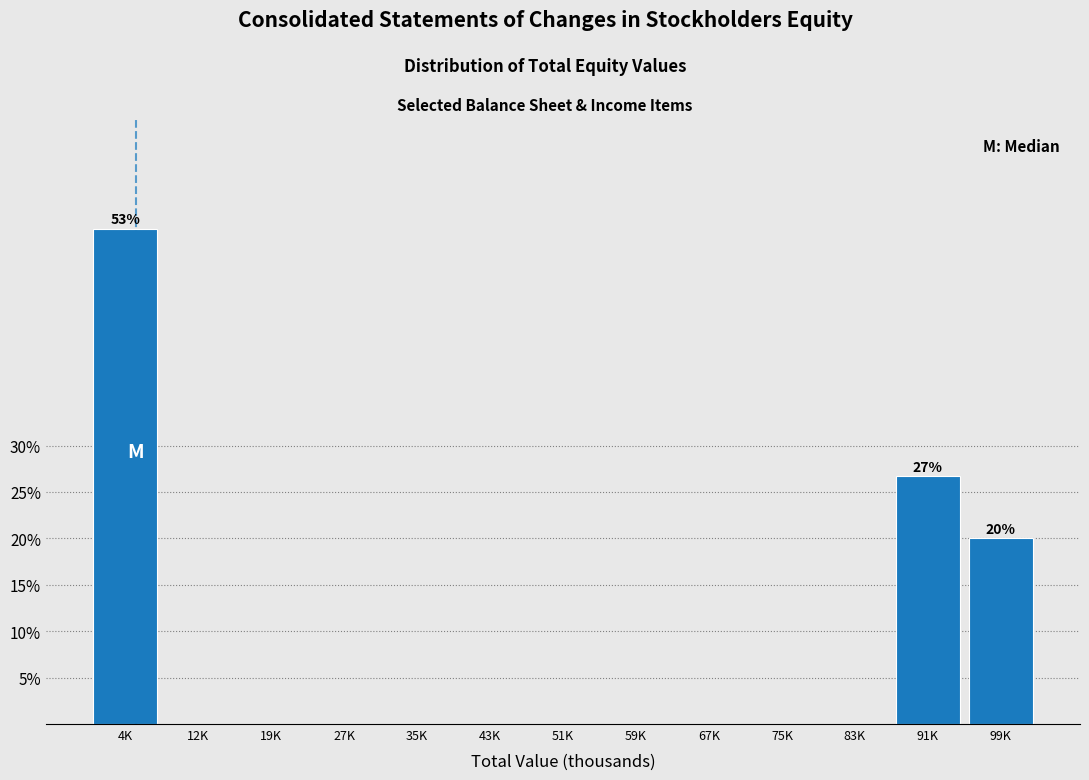

Reading right to left, transcribe all the data shown in this chart.

99K=20.0	91K=26.7	83K=0.0	75K=0.0	67K=0.0	59K=0.0	51K=0.0	43K=0.0	35K=0.0	27K=0.0	19K=0.0	12K=0.0	4K=53.3